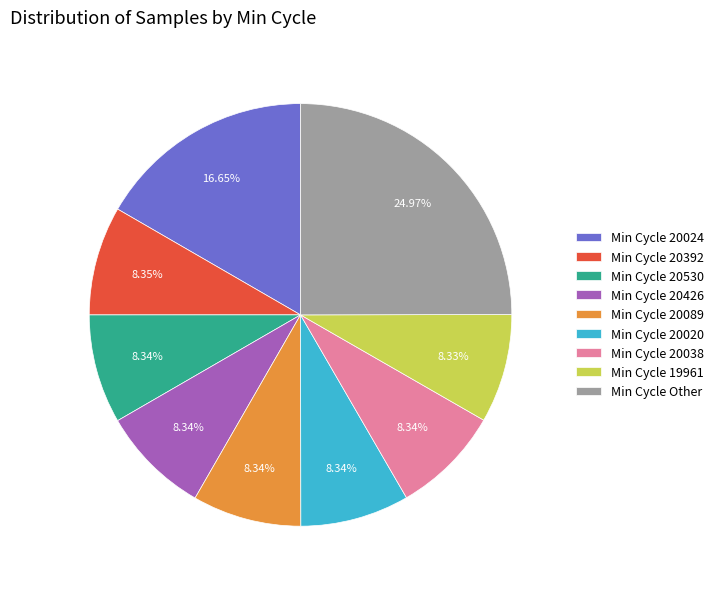

Which has a higher value, Min Cycle 20024 or Min Cycle 20392?

Min Cycle 20024